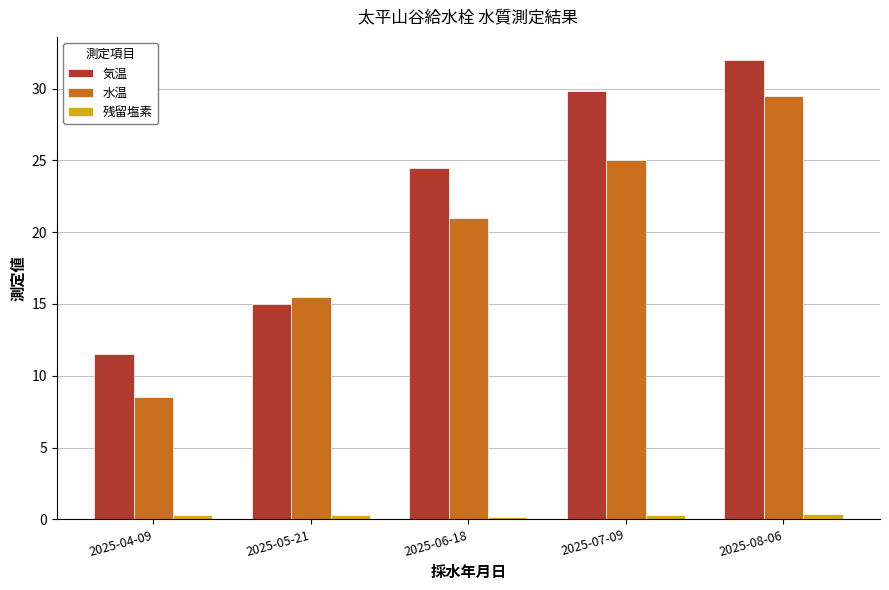

Which category has the highest value in the 水温 series?

2025-08-06